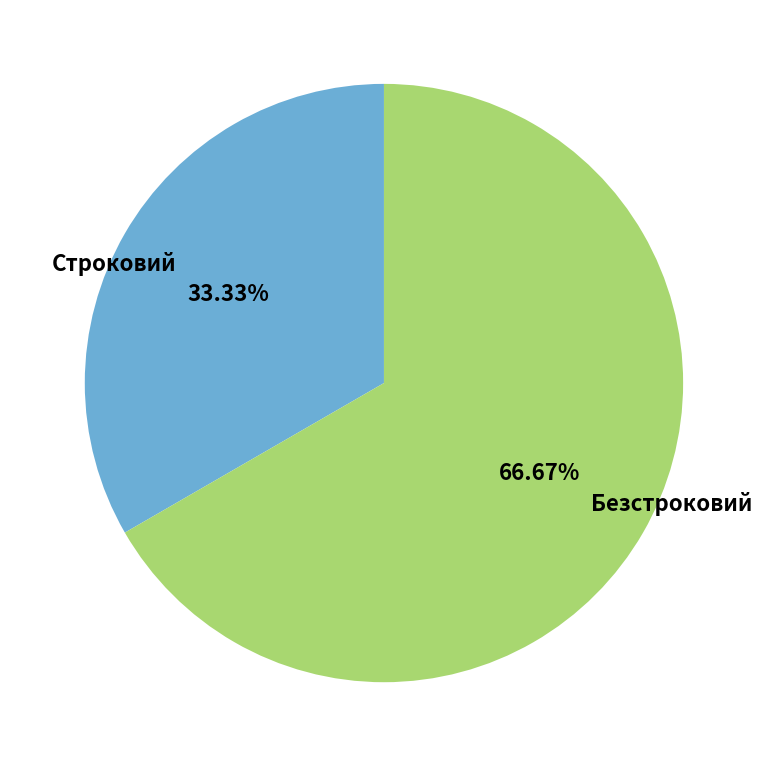

Combined, what portion of the pie is Безстроковий and Строковий?

100.0%